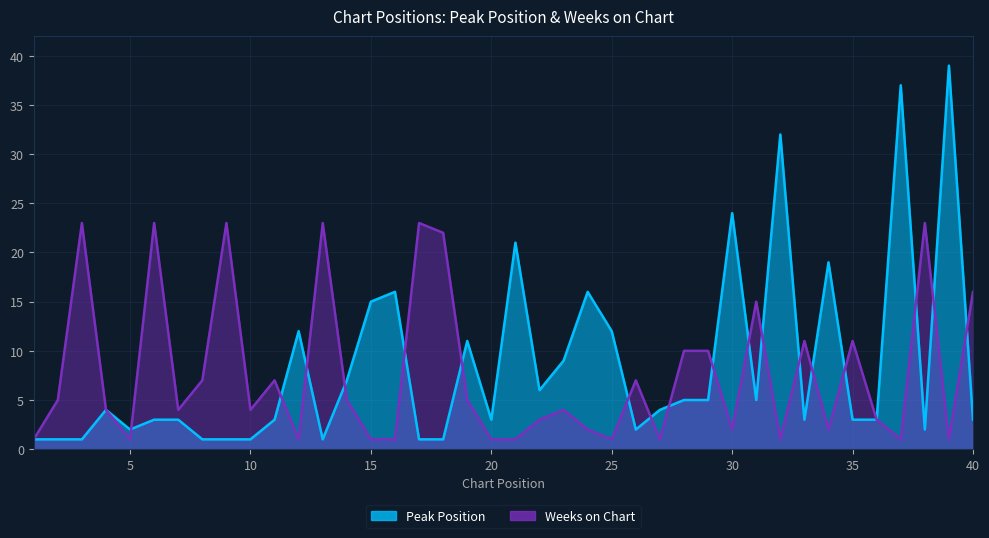

At which label is Peak Position closest to 20?

21